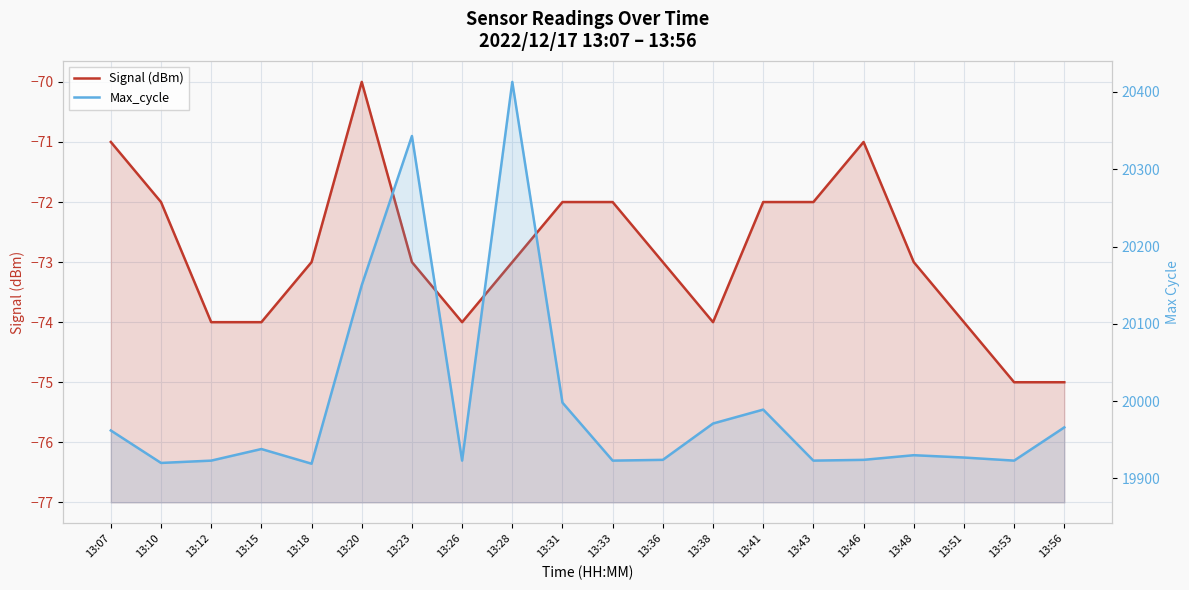

List the labels in order of Max_cycle value, largest first.

13:28, 13:23, 13:20, 13:31, 13:41, 13:38, 13:56, 13:07, 13:15, 13:48, 13:51, 13:36, 13:46, 13:12, 13:26, 13:33, 13:43, 13:53, 13:10, 13:18